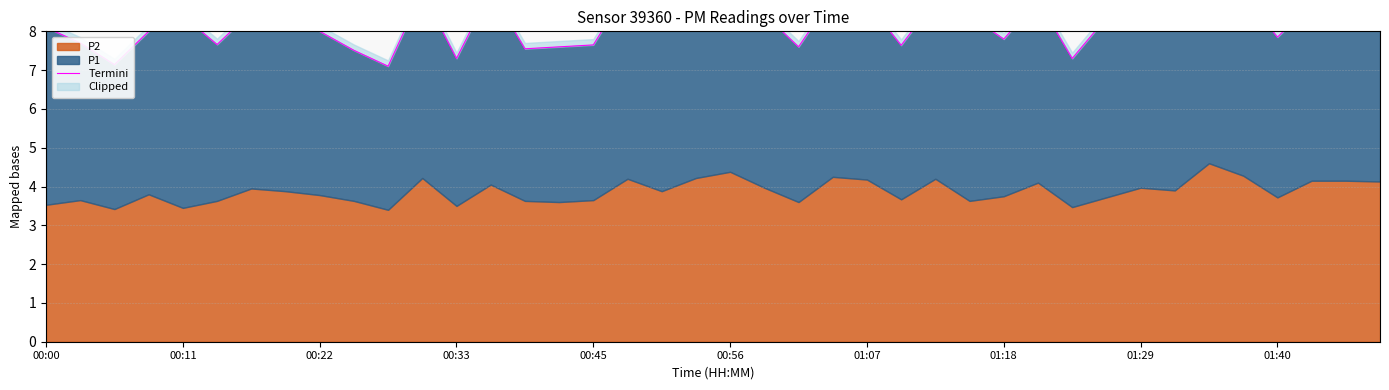

Count the number of values greater than 8.

24